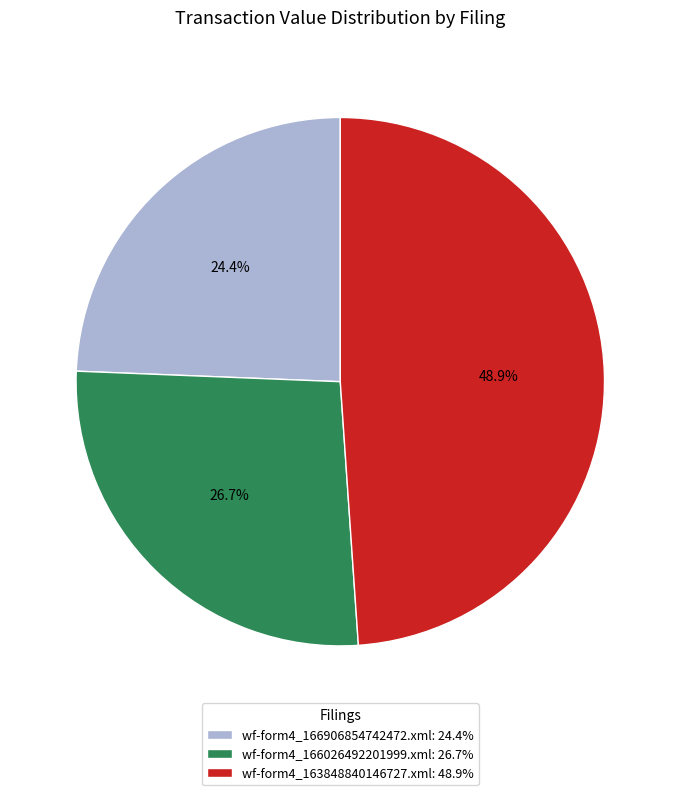

Which category has the smallest portion of the pie?

wf-form4_166906854742472.xml